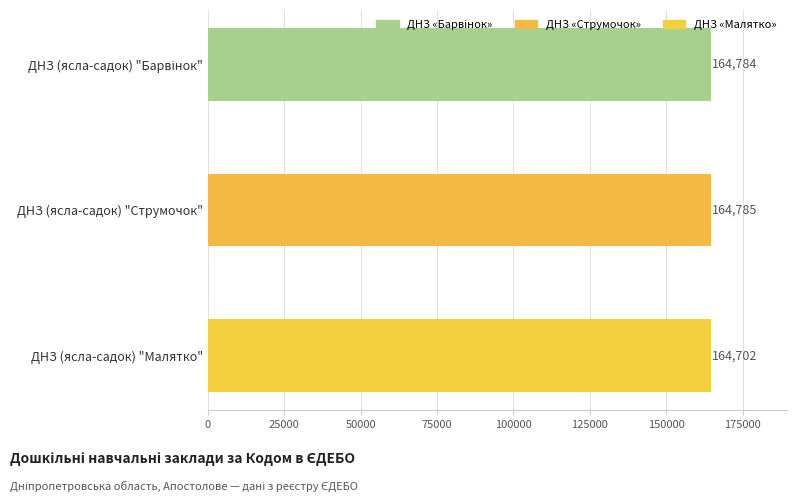

Is it true that the value at ДНЗ (ясла-садок) "Струмочок" is 77839?

False